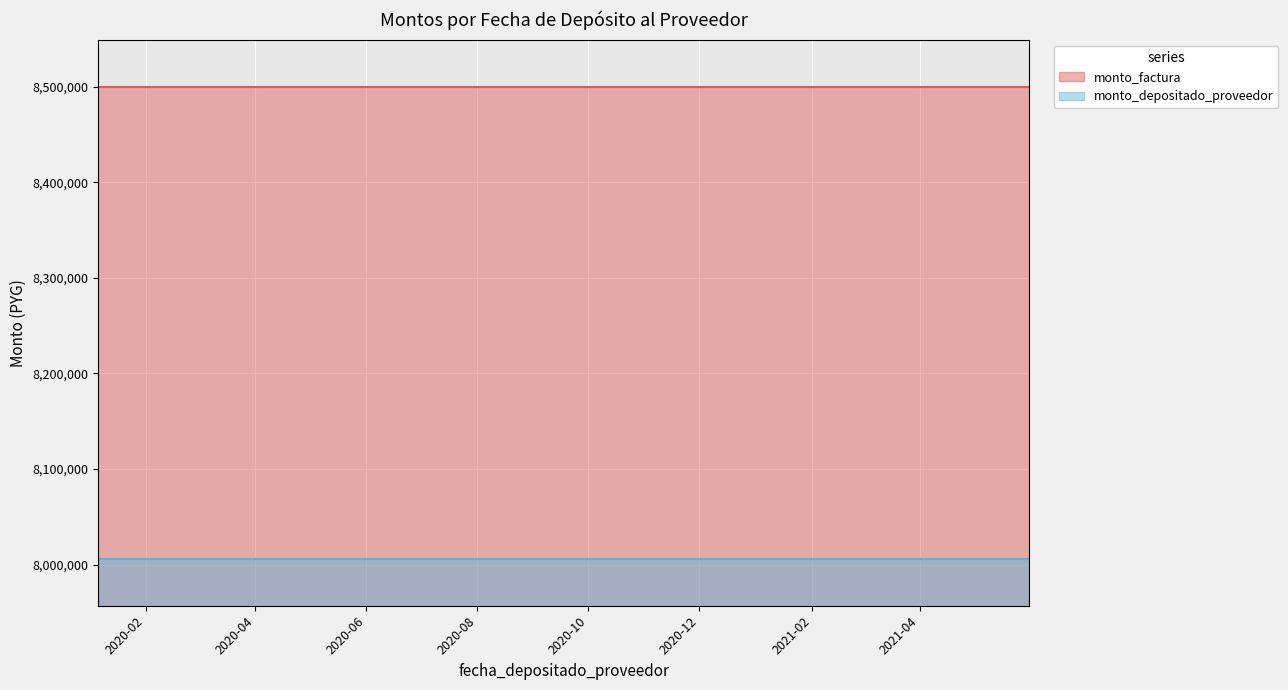

Reading left to right, what are all the values shown in this chart?

monto_factura: 2020-01-06=8500000	2020-03-11=8500000	2020-04-22=8500000	2020-05-06=8500000	2020-06-04=8500000	2020-07-10=8500000	2020-08-11=8500000	2020-09-14=8500000	2020-10-12=8500000	2020-11-05=8500000	2020-12-07=8500000	2020-12-28=8500000	2021-03-02=8500000	2021-03-16=8500000	2021-03-29=8500000	2021-04-12=8500000	2021-05-06=8500000	2021-05-31=8500000
monto_depositado_proveedor: 2020-01-06=8006382	2020-03-11=8006382	2020-04-22=8006382	2020-05-06=8006382	2020-06-04=8006382	2020-07-10=8006382	2020-08-11=8006382	2020-09-14=8006382	2020-10-12=8006382	2020-11-05=8006382	2020-12-07=8006382	2020-12-28=8006382	2021-03-02=8006382	2021-03-16=8006382	2021-03-29=8006382	2021-04-12=8006382	2021-05-06=8006382	2021-05-31=8006382